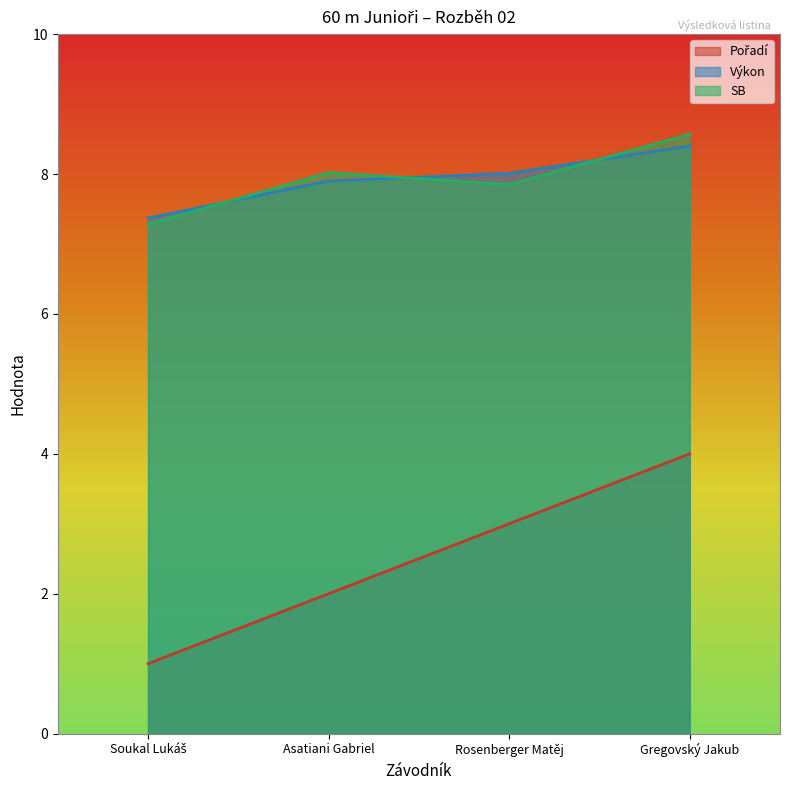

Which has a higher value, Gregovský Jakub or Rosenberger Matěj?

Gregovský Jakub